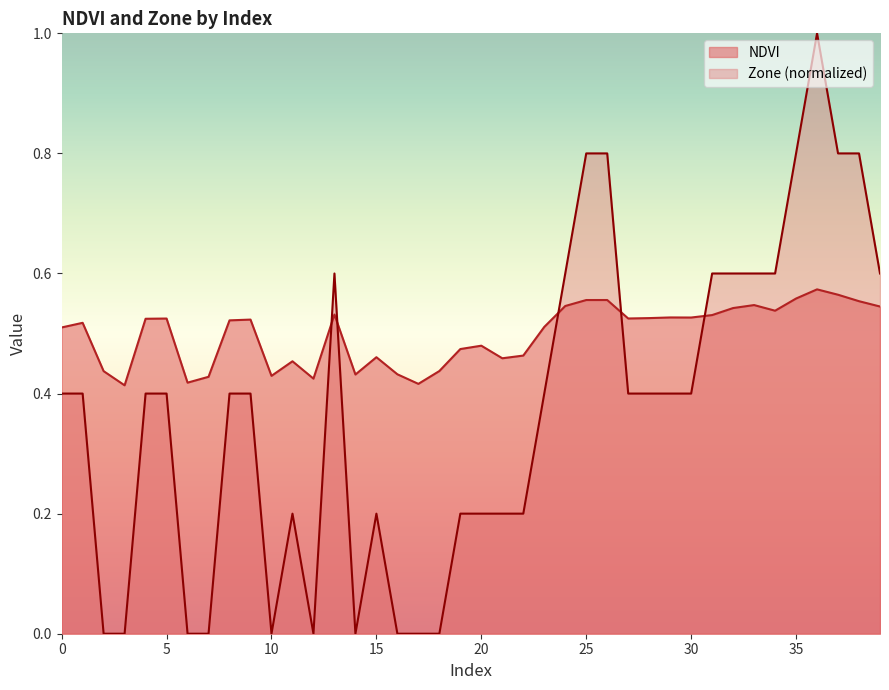

Does the chart display data point markers on the line(s)?

No